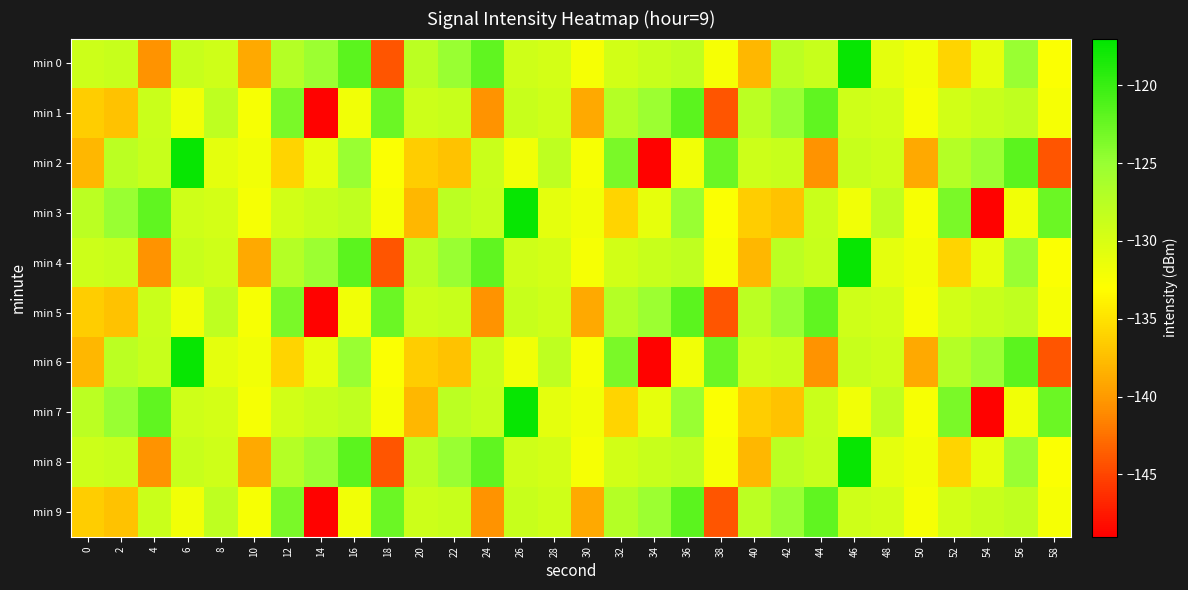

At which category does the chart reach its minimum across all series?

14